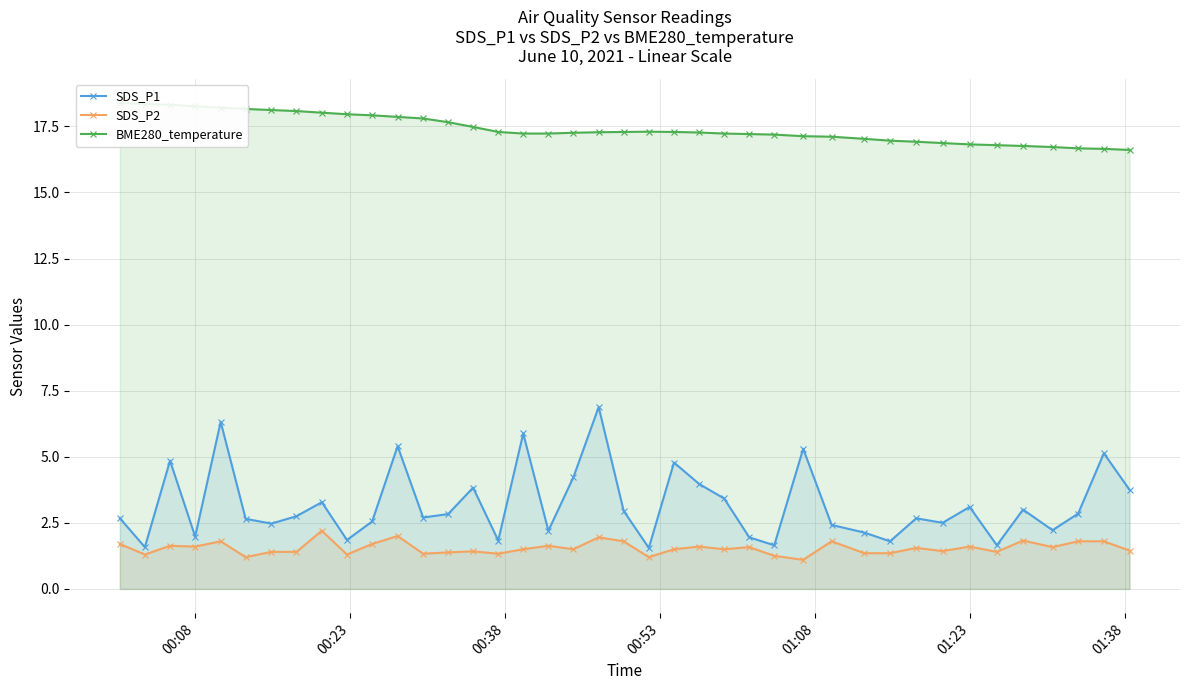

What is the value of the SDS_P2 point at the 38th from the left?

1.8